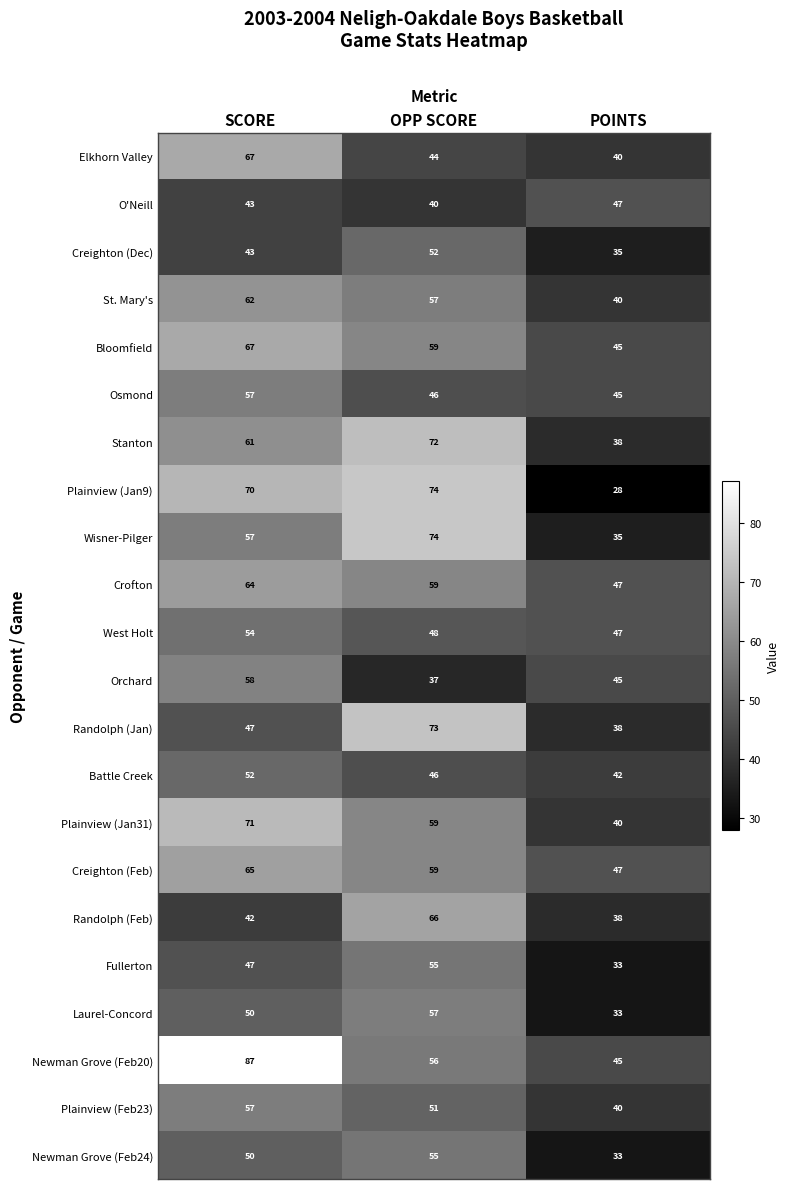

How many series are shown in this chart?

22